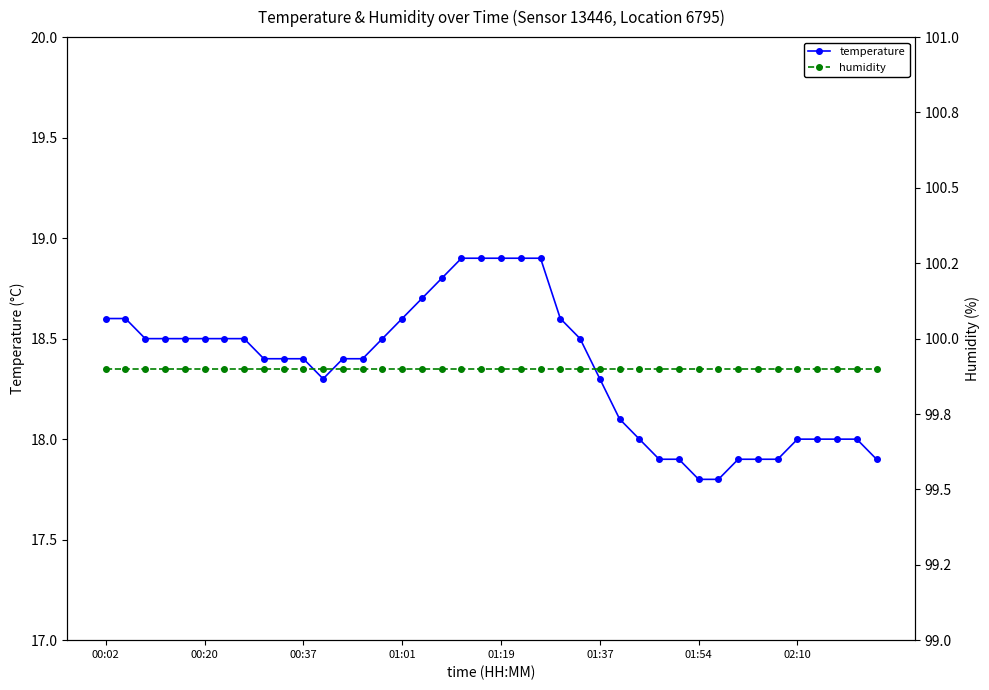

Rank the series at 18 from lowest to highest value.

temperature, humidity